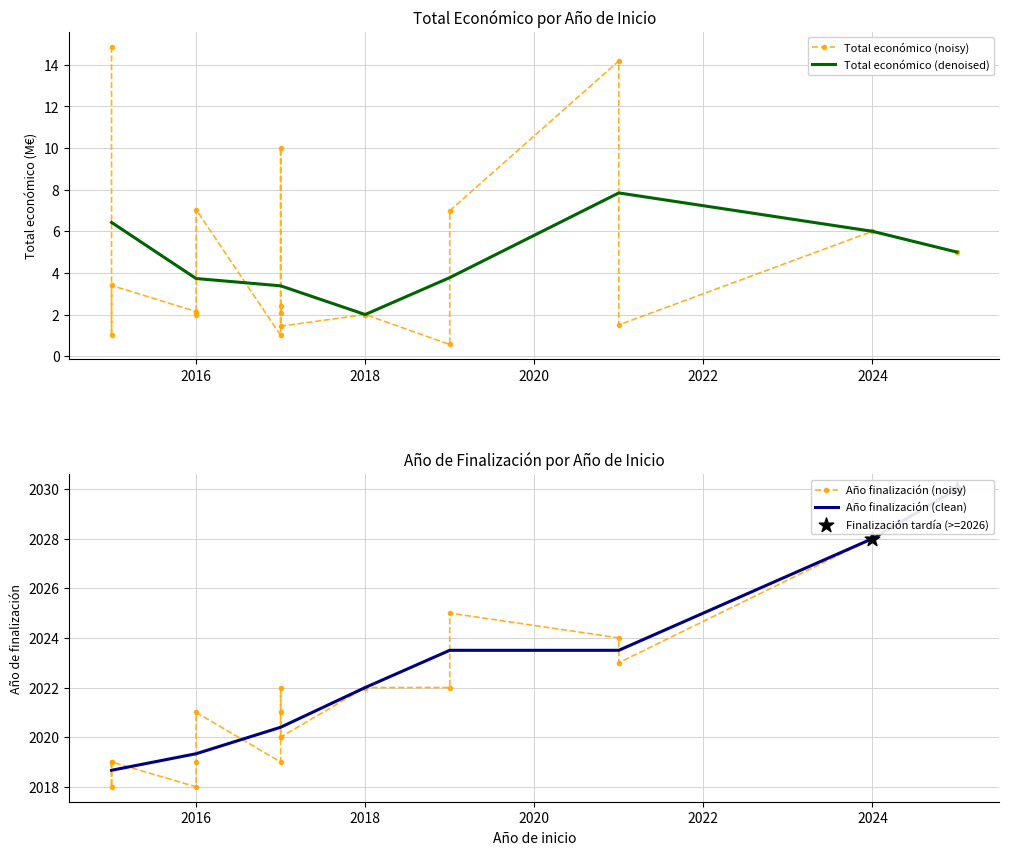

What is the total value across all series at 2015?

2033.9